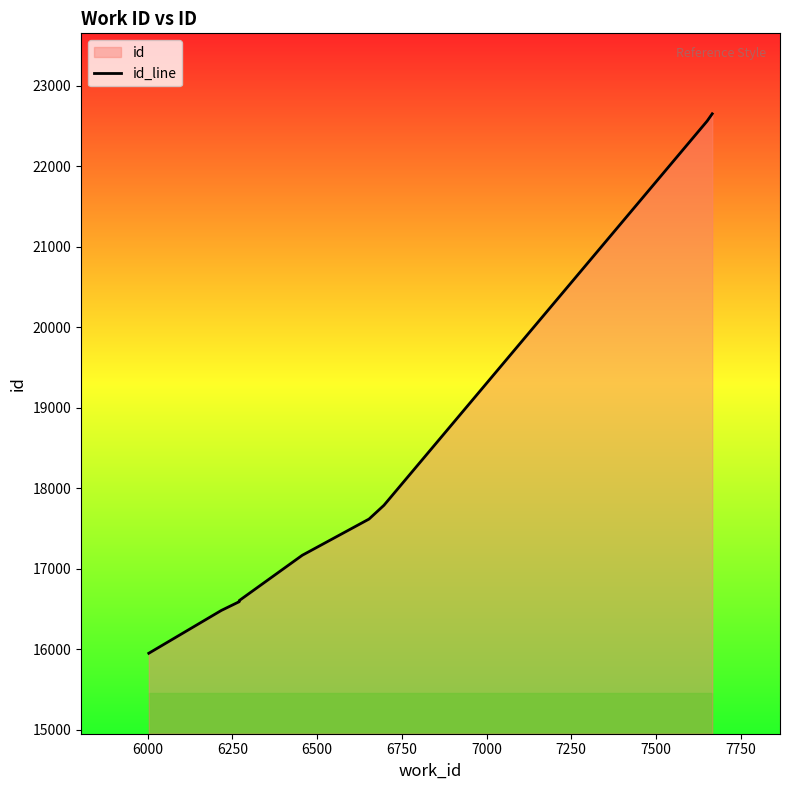

Reading left to right, list all the values displayed in this chart.

15948	16480	16589	16603	17166	17616	17787	22563	22653